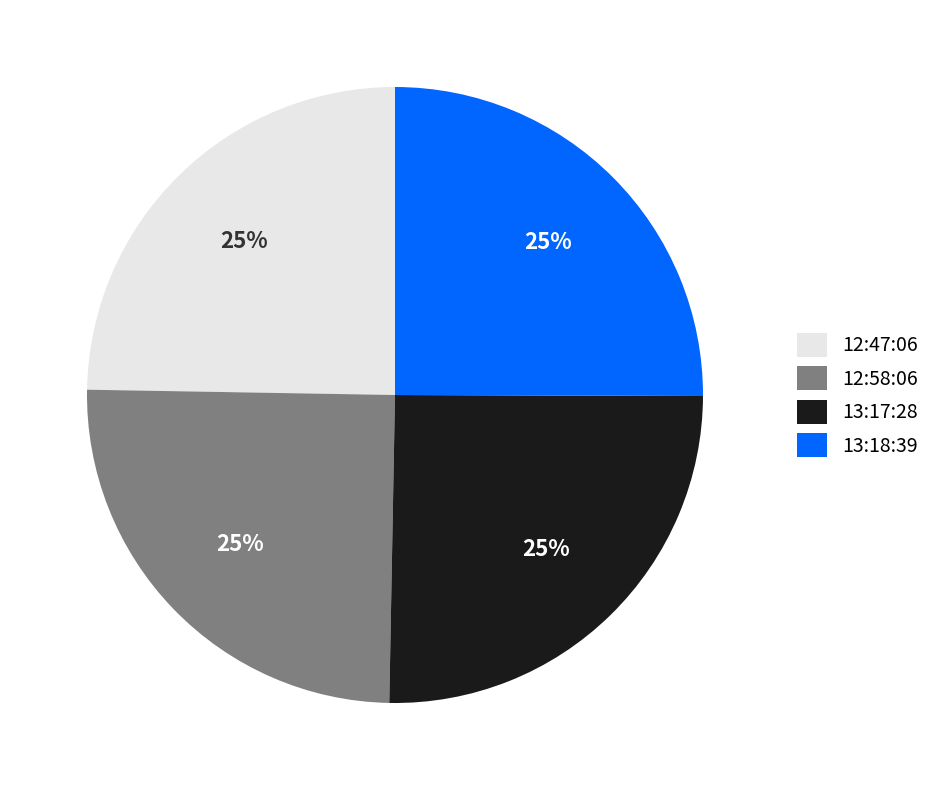

What is the ratio of the value at 13:18:39 to the value at 13:17:28?

1.0